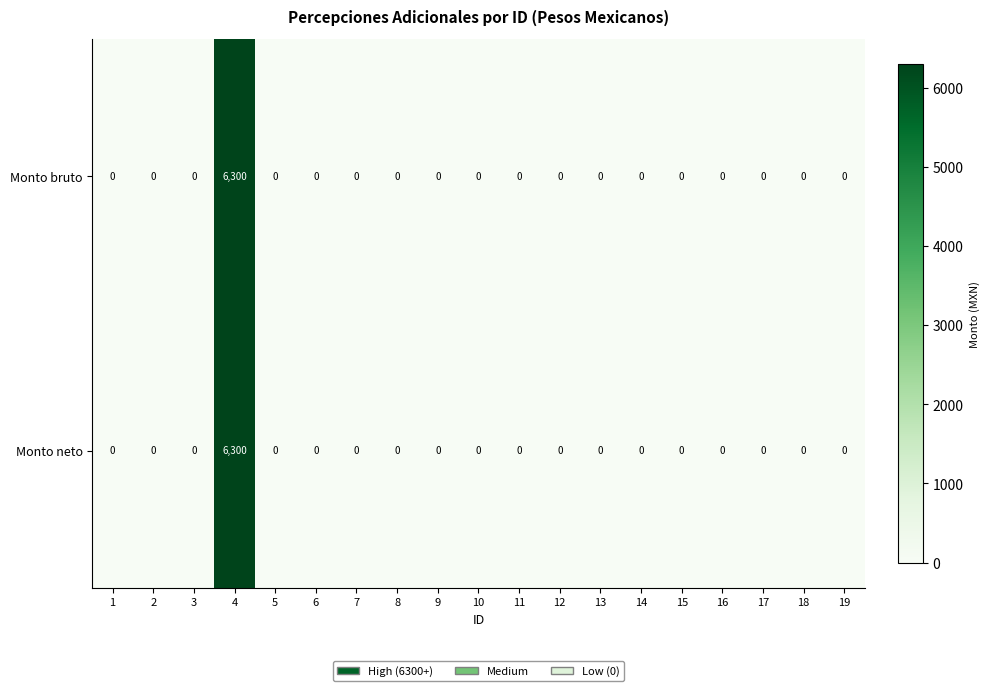

Is it true that Monto bruto equals -3116 at 16?

False